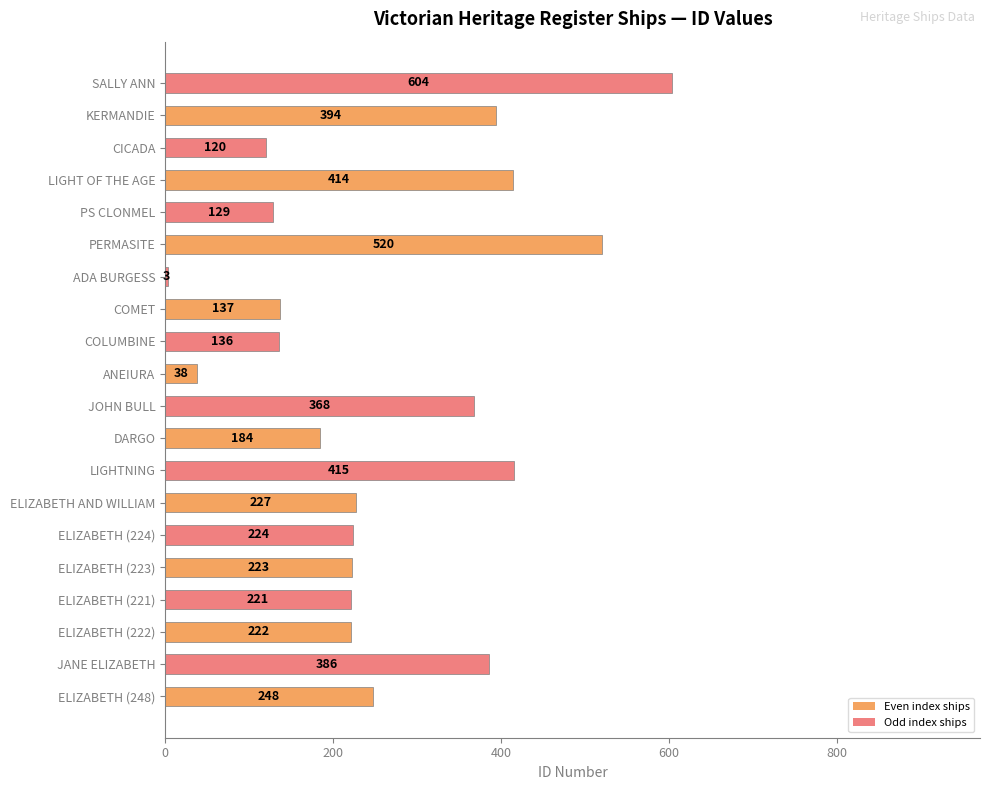

How many distinct data groups are displayed?

1